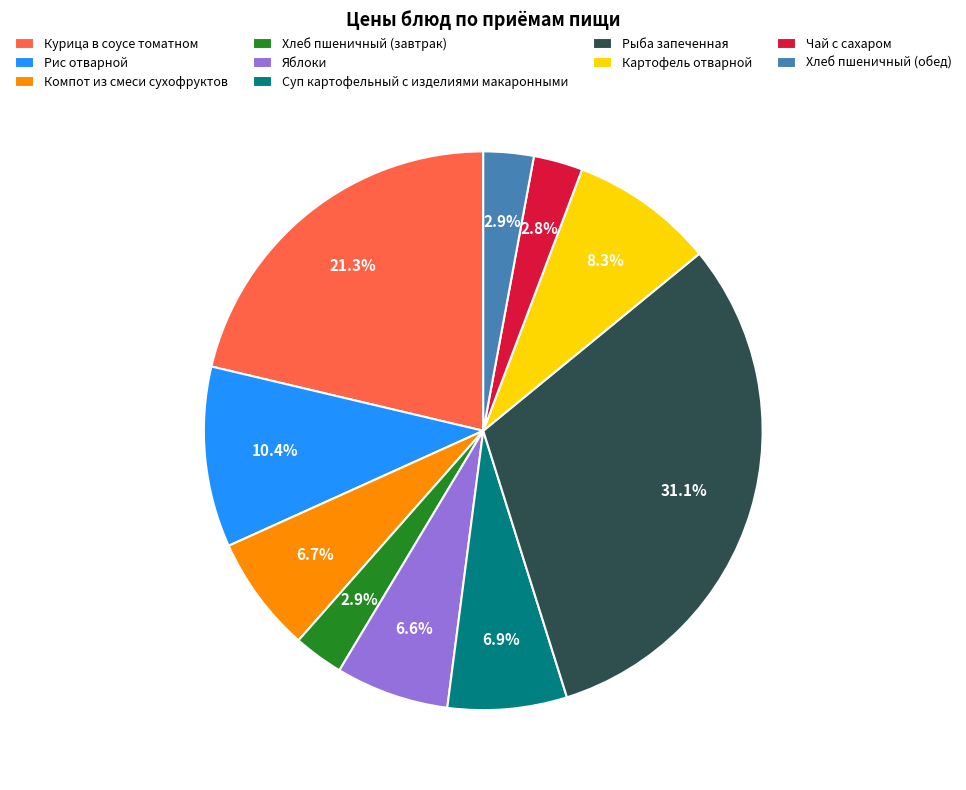

To the nearest percent, what is the difference between the largest and smallest slice percentages?

28%